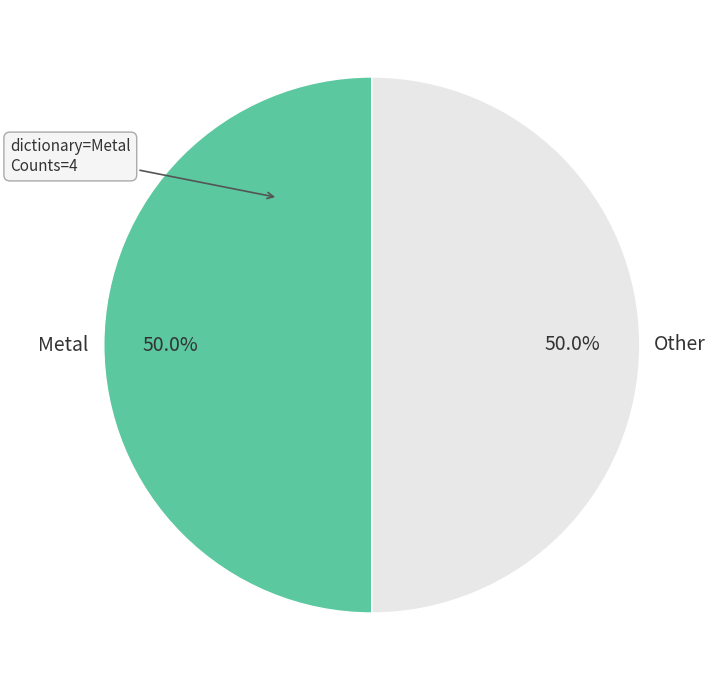

What percentage is NOT represented by Metal?

50.0%